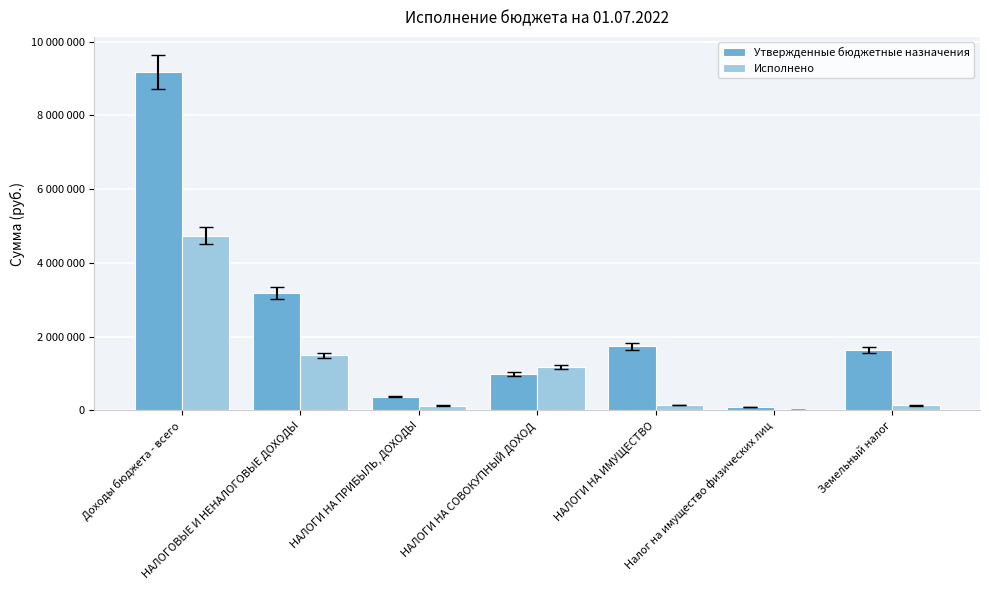

What are all the series names shown in the legend?

Утвержденные бюджетные назначения, Исполнено